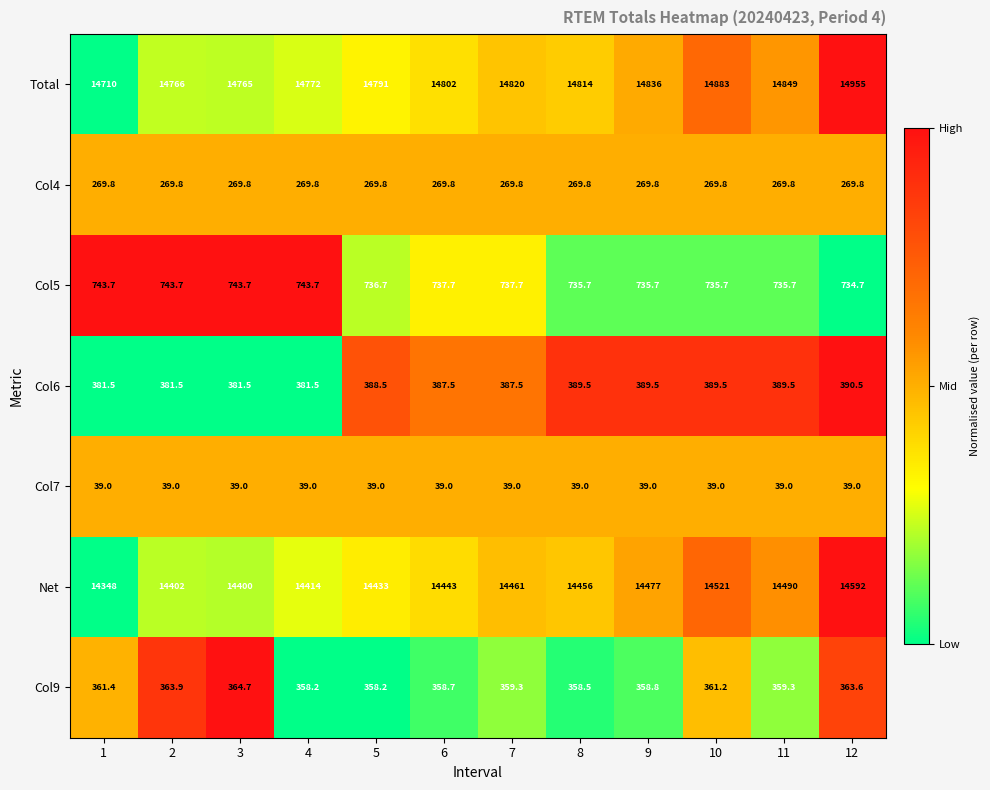

Is it true that Col6 equals 381.5 at 3?

True